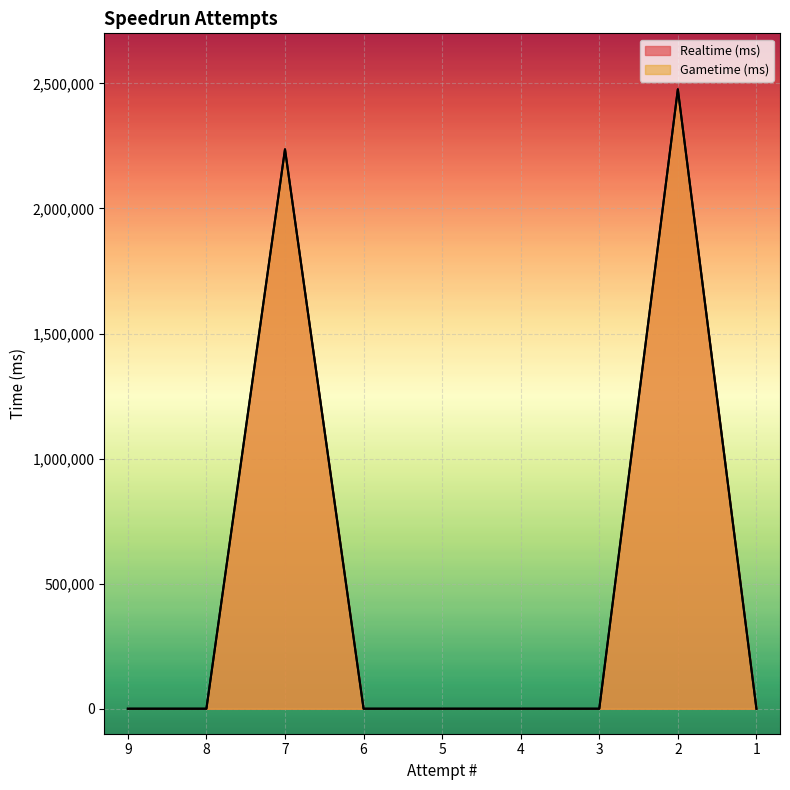

What is the difference between the second highest and second lowest values in the Realtime (ms) series?

2236351